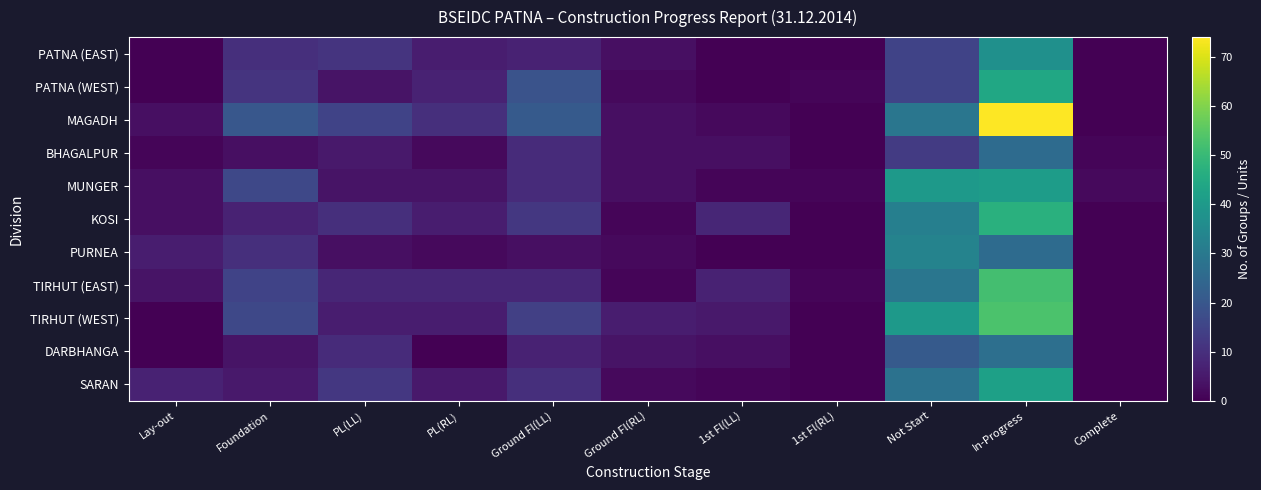

At how many categories does at least one series exceed 42?

1